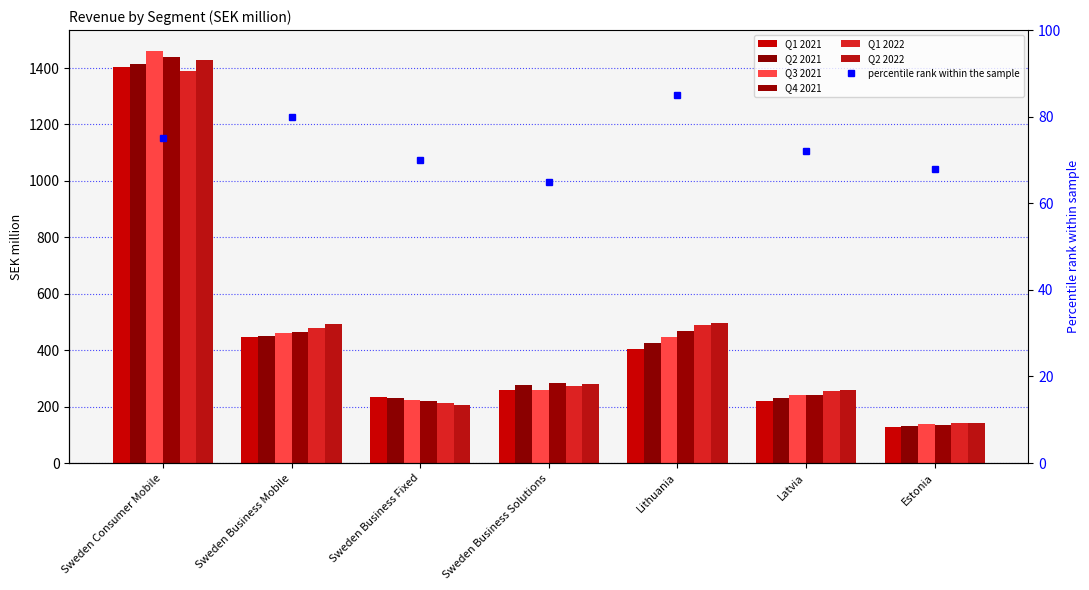

What is the label of the 1st bar from the left?

Sweden Consumer Mobile